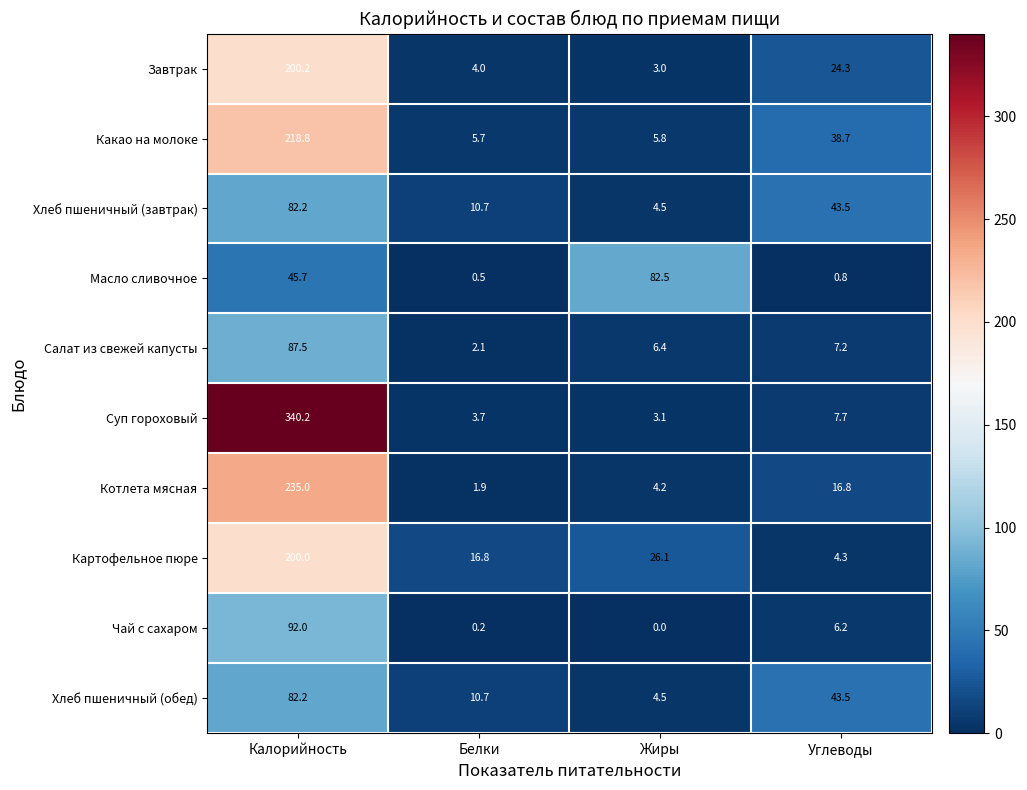

At which category is the sum across all series the highest?

Калорийность